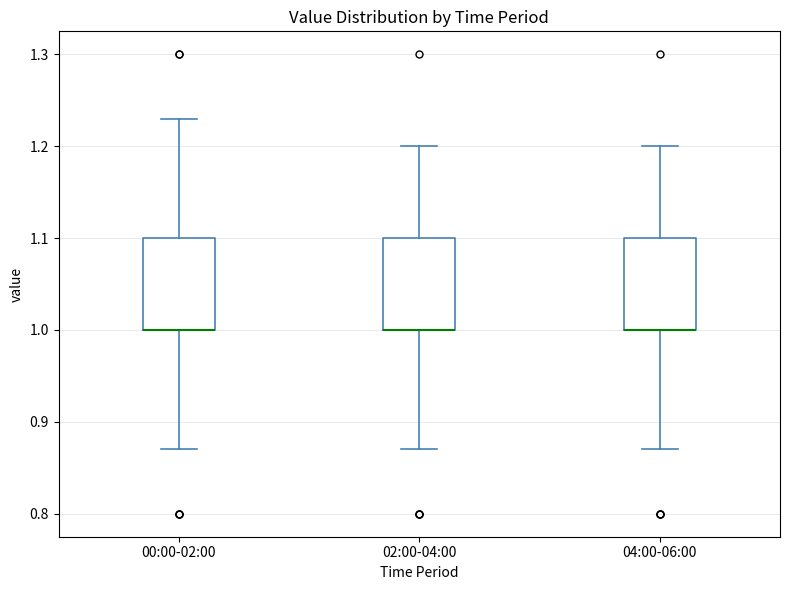

Reading left to right, read every box against the y-axis: the position of its median line, the range the box covers, and the ends of its whiskers. The values are not printed on the chart, so give them approximately, as read against the axis.

00:00-02:00: median 1.00 (drawn on the box's lower edge), box 1.00 to 1.10, whiskers 0.87 to 1.23
02:00-04:00: median 1.00 (drawn on the box's lower edge), box 1.00 to 1.10, whiskers 0.87 to 1.20
04:00-06:00: median 1.00 (drawn on the box's lower edge), box 1.00 to 1.10, whiskers 0.87 to 1.20